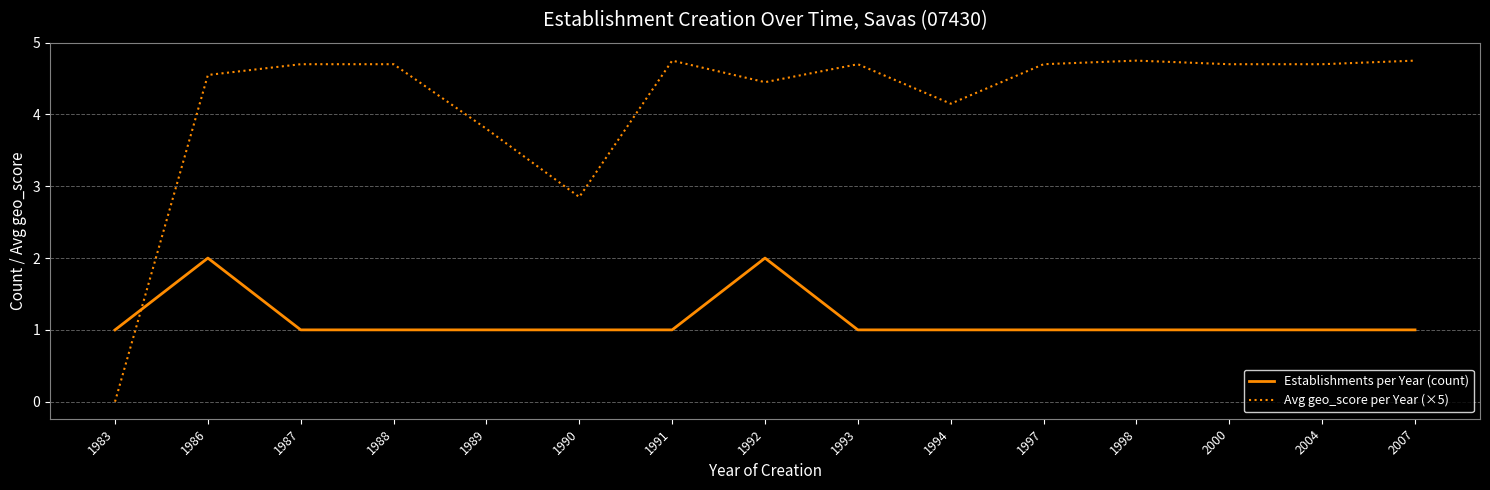

The Avg geo_score per Year (×5) series shows 1.0 at 1998. True or false?

False